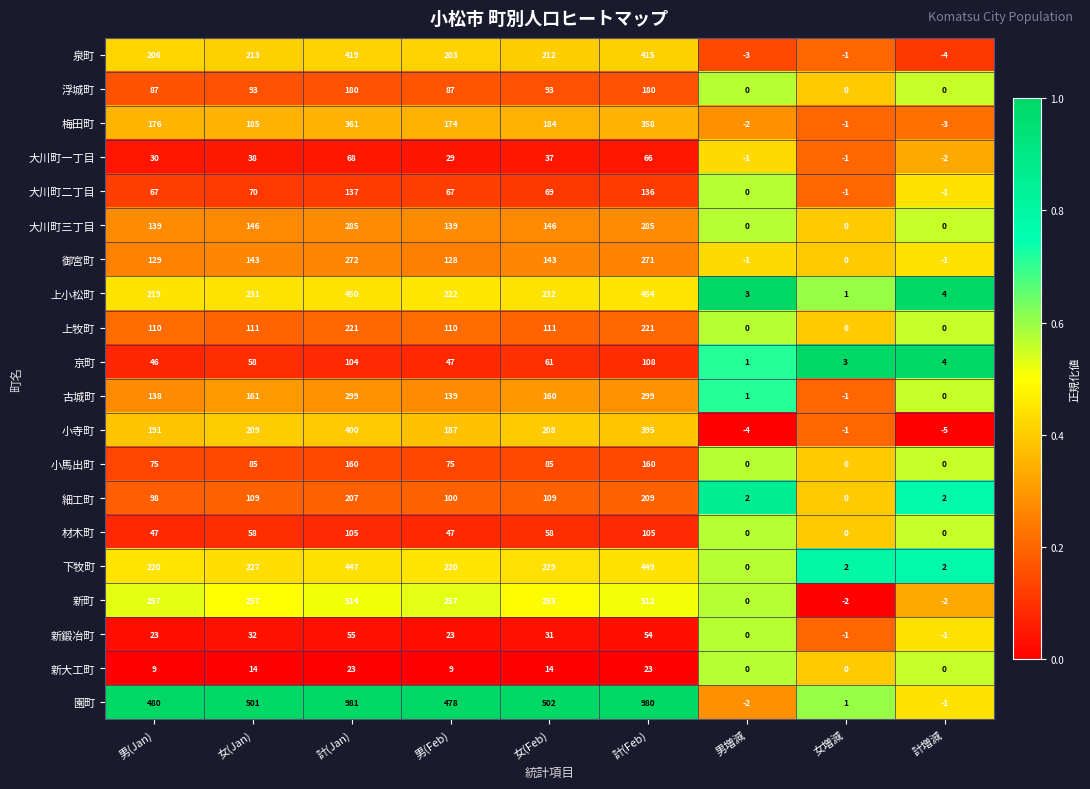

What is the difference between the highest and lowest values at 男増減?

7